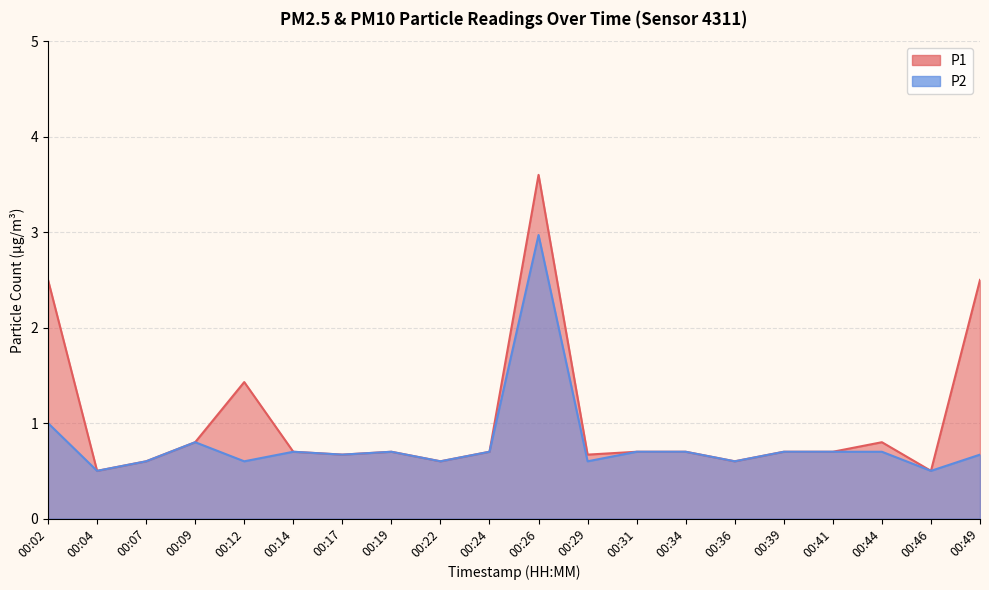

True or false: P1 has more than 1 points higher than both neighbors.

True